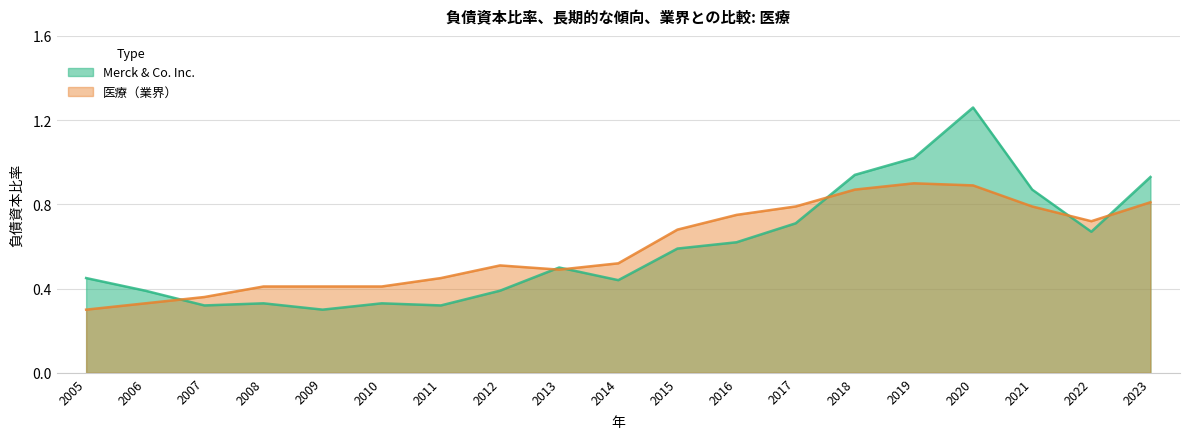

Is it true that 医療 equals 0.9 at 2020?

True